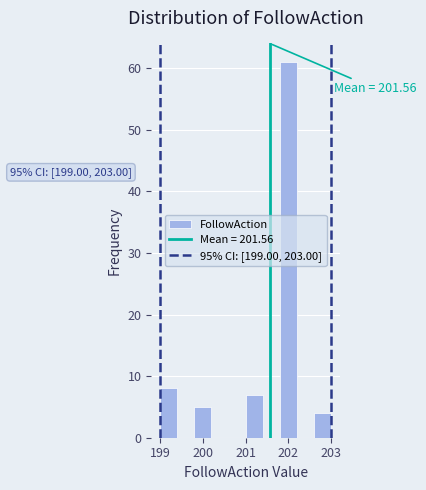

Over which range of the x-axis is the bar tallest?

201.8 to 202.2